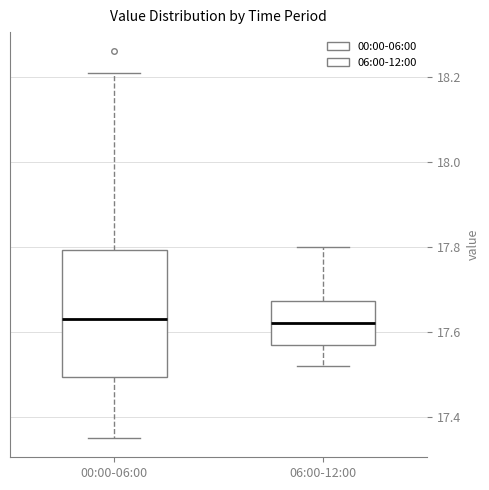

Where is the upper edge of the box for 00:00-06:00 on the y-axis? The values are not printed on the chart, so give them approximately, as read against the axis.

17.80